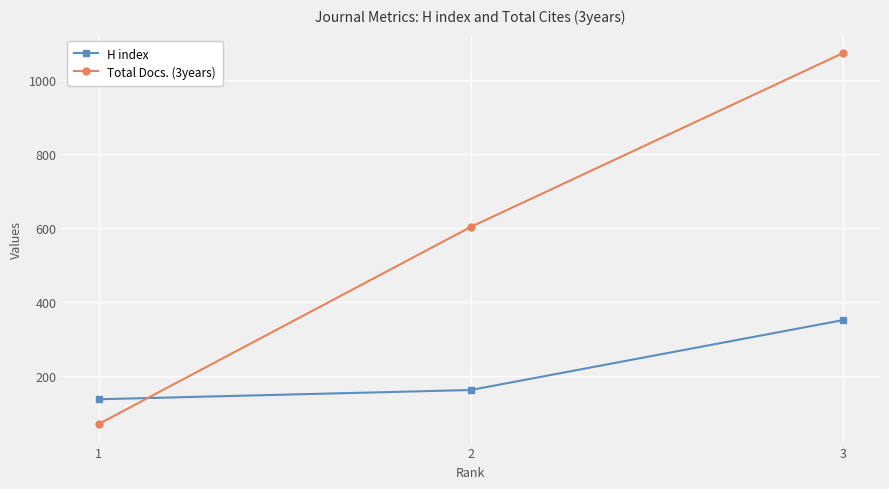

Rank the series by their average value, from lowest to highest.

H index, Total Docs. (3years)